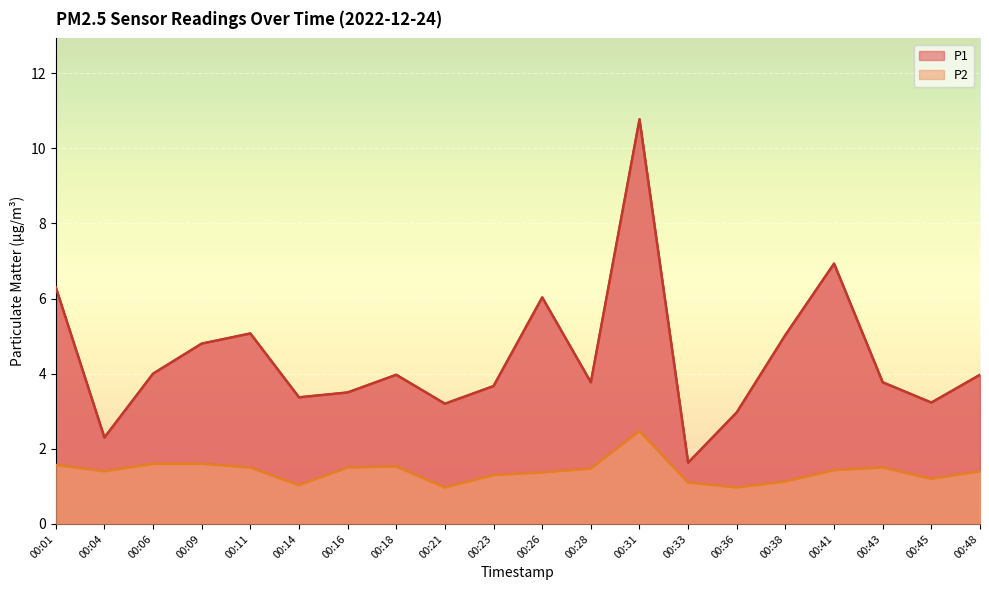

What is the sum of all P2 values?

28.0